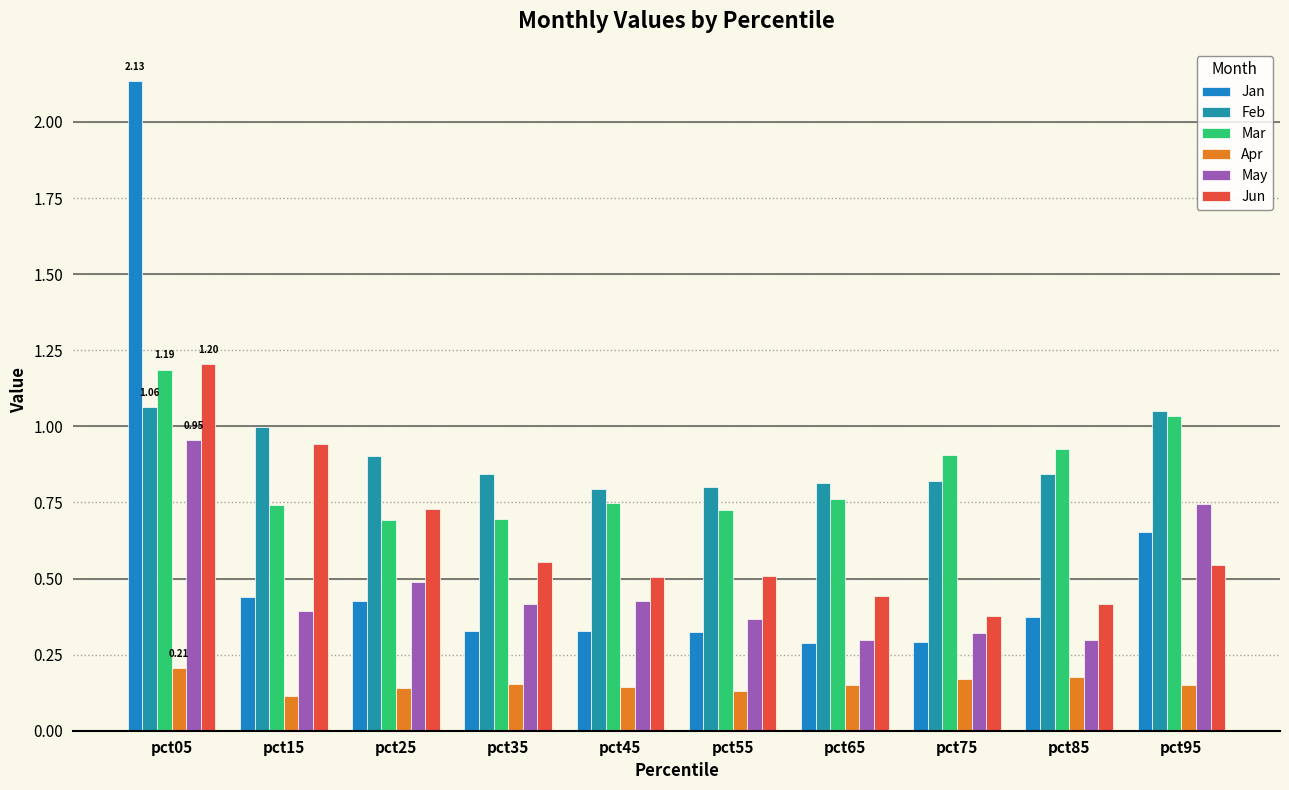

Which series changed the most between pct45 and pct55?

May